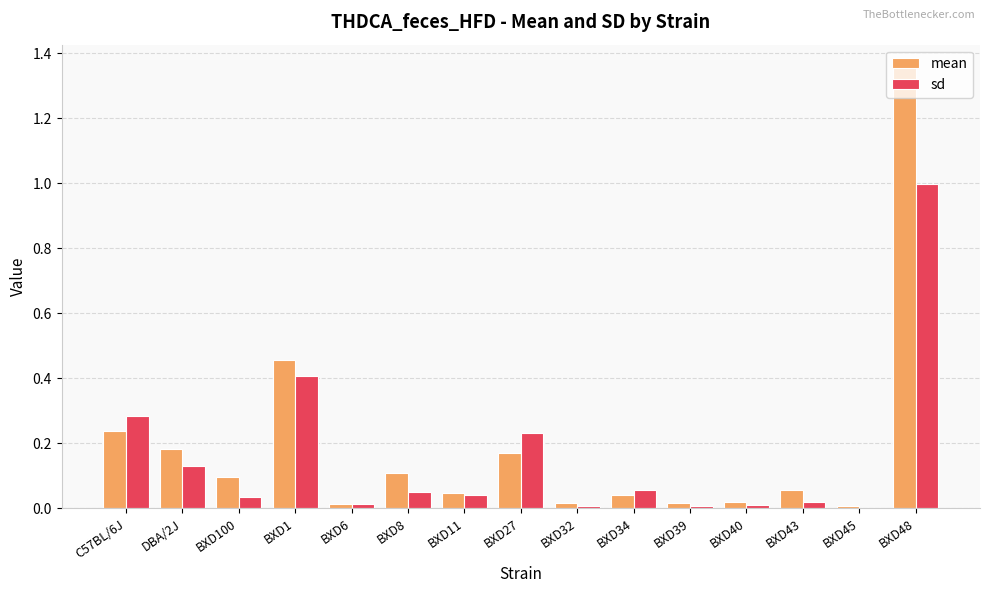

What is the sum of all sd values?

2.3